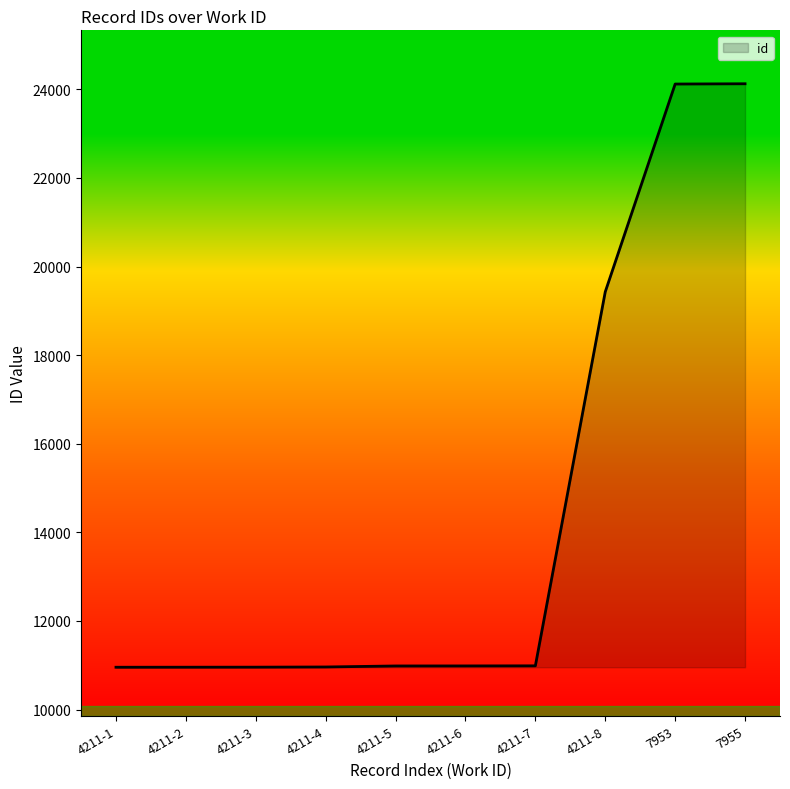

Is it true that the value at 4211-7 is 10987?

True